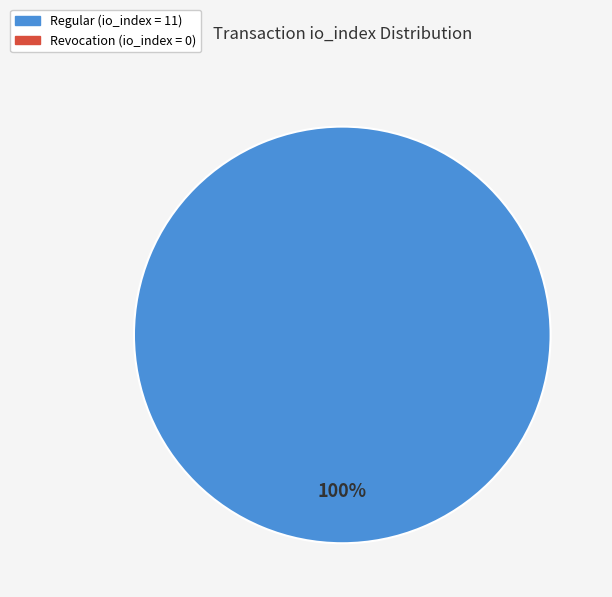

Is there any slice that represents more than half of the pie?

Yes